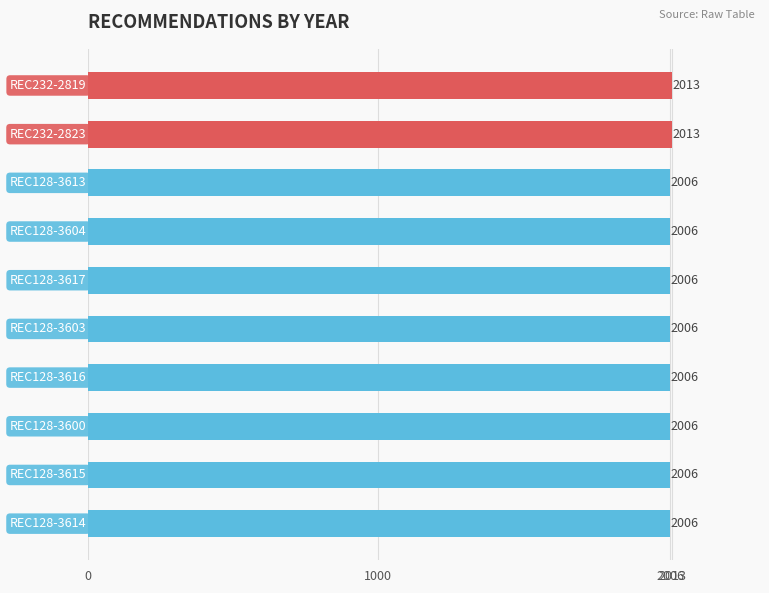

Count the number of values greater than 2006.

2